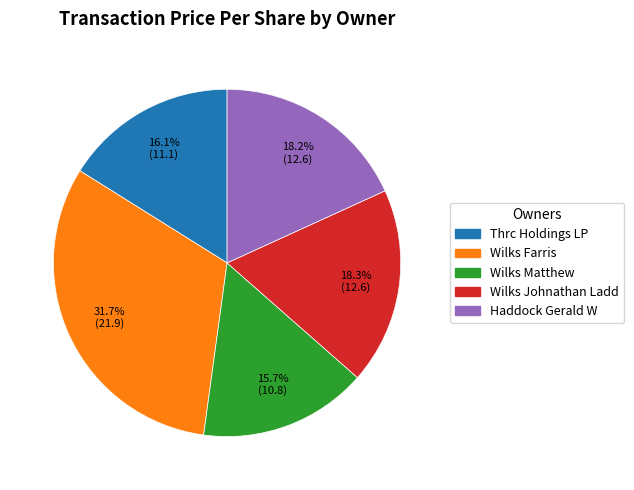

Count the number of slices in the pie.

5